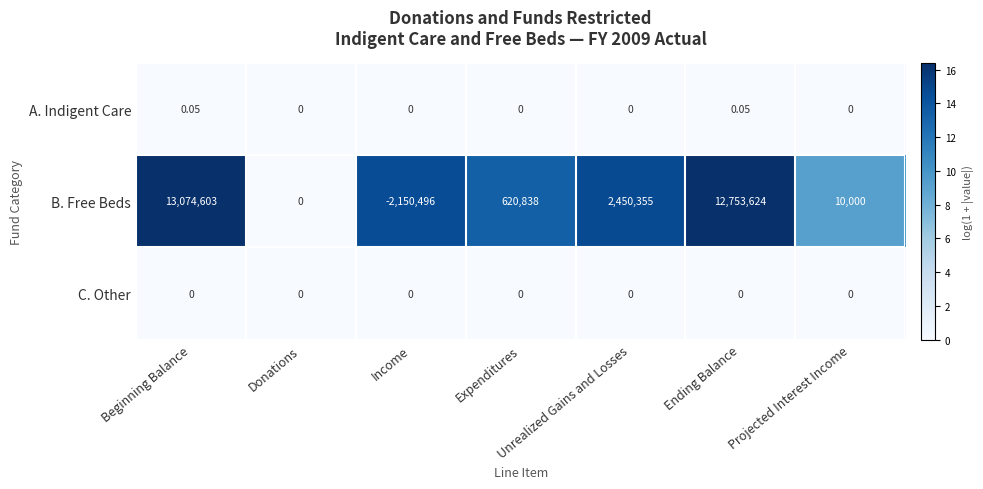

Between Donations and Expenditures, which series saw the biggest shift?

B. Free Beds